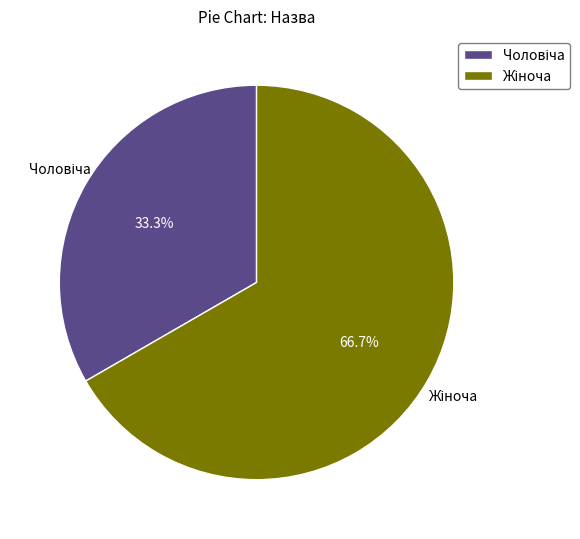

Is there a majority slice in this chart?

Yes